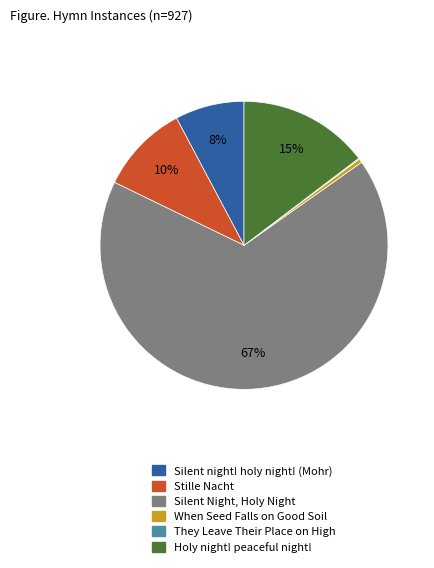

Combined, do Silent Night, Holy Night and Silent night! holy night! (Mohr) account for over 50%?

Yes